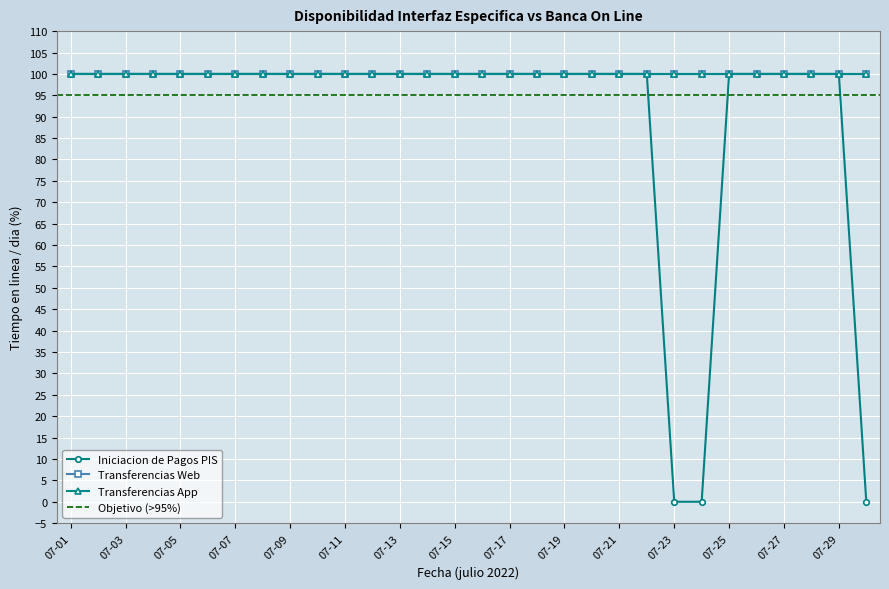

Is the value of Transferencias Web at 07-24 greater than the value of Iniciacion de Pagos PIS at 07-16?

No